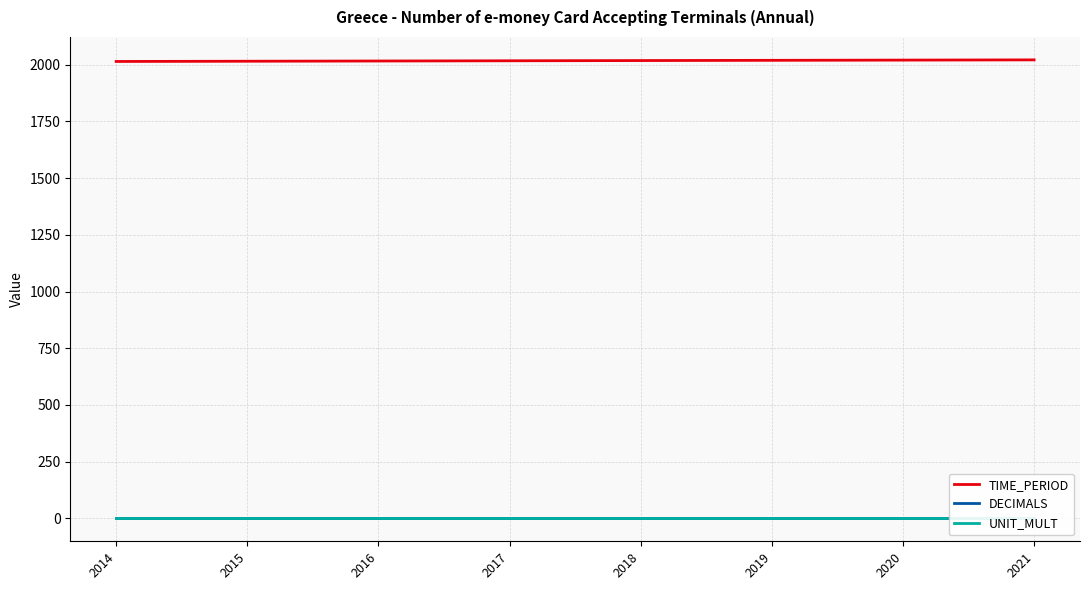

Which series has the largest total across all categories?

TIME_PERIOD